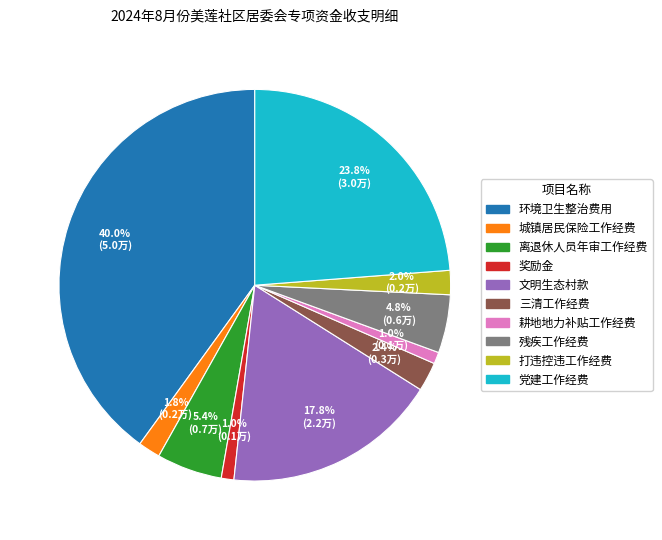

What percentage do 离退休人员年审工作经费 and 残疾工作经费 together represent?

10.2%